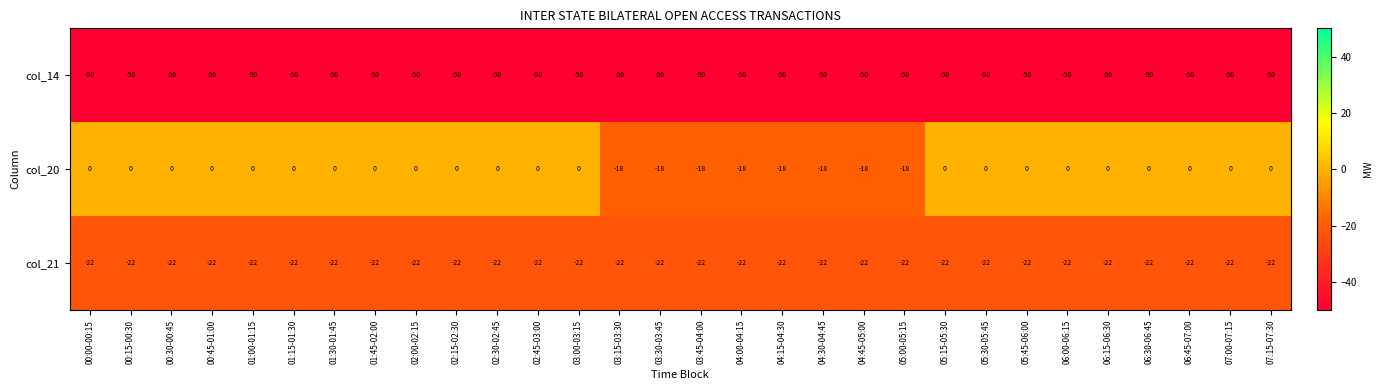

What is the sum of the col_20 values at 00:00-00:15 and 03:15-03:30?

-18